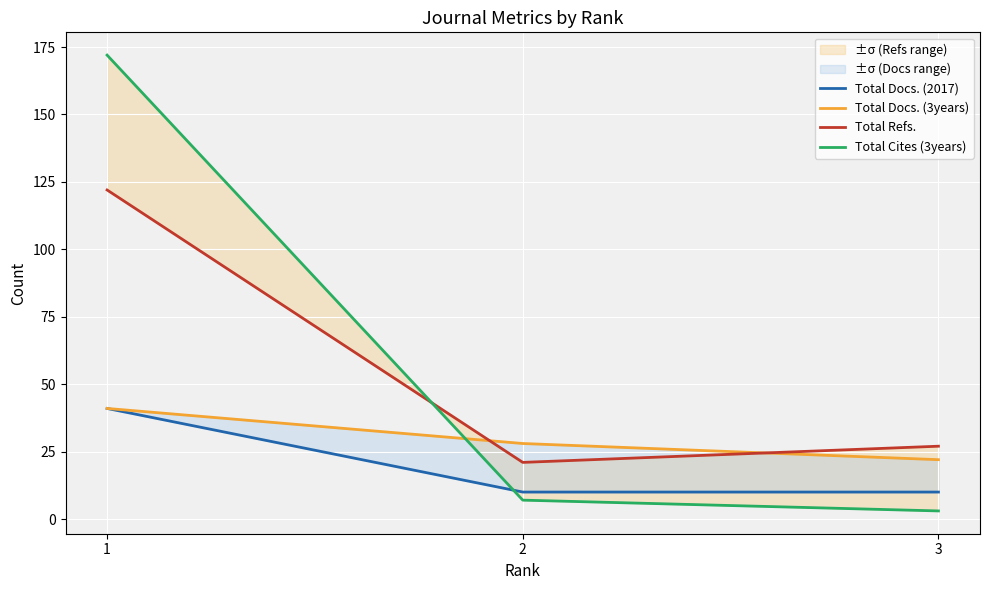

How many data points in Total Docs. (3years) are less than 28?

1